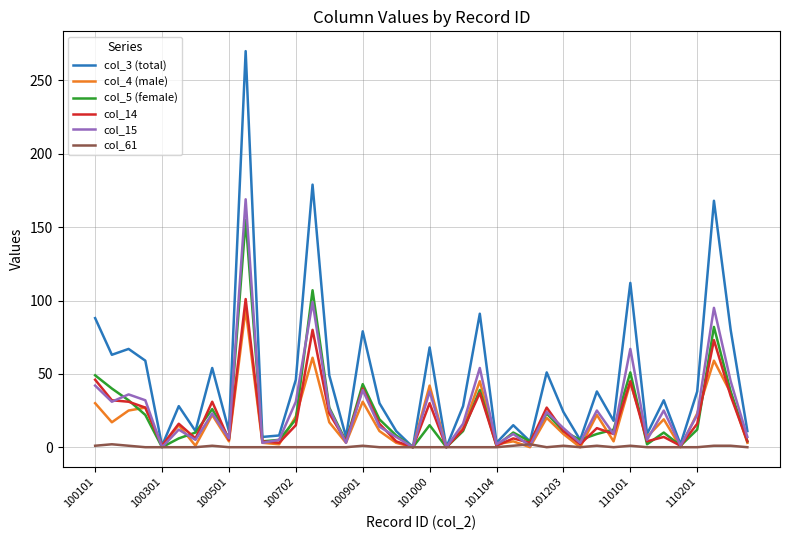

Which series has the largest total across all categories?

col_3 (total)